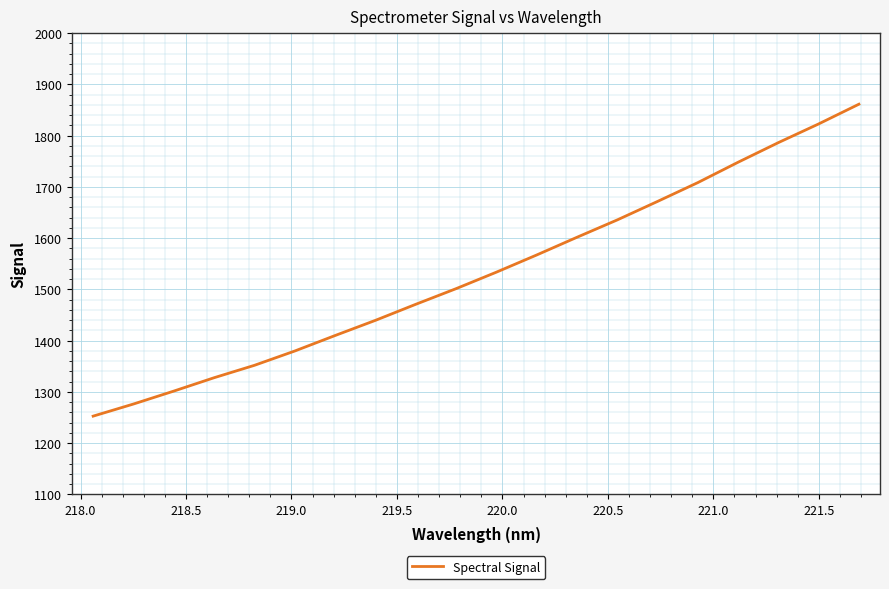

What is the smallest value displayed?

1252.7